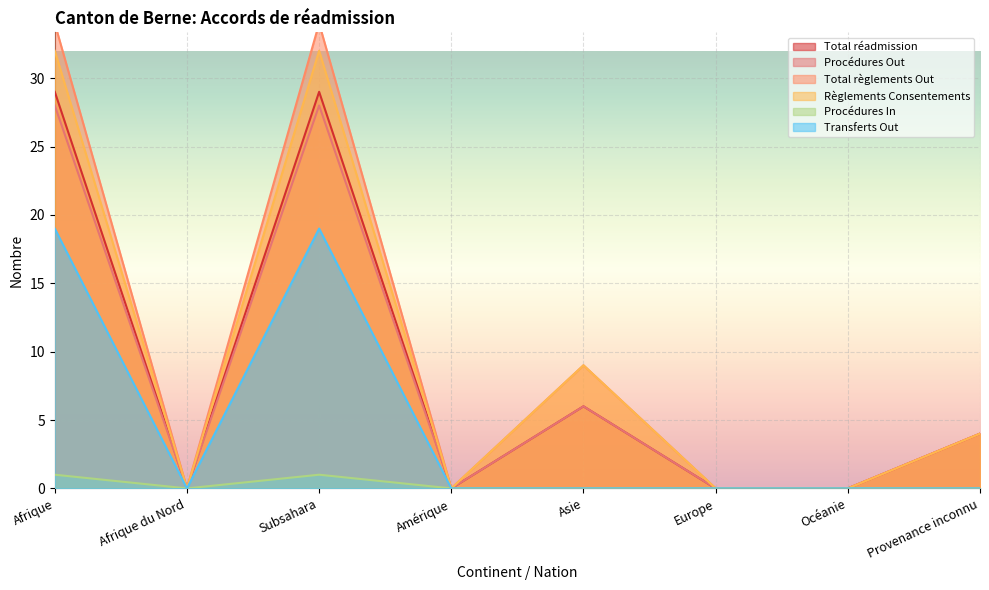

What is the total value across all series at Subsahara?

143